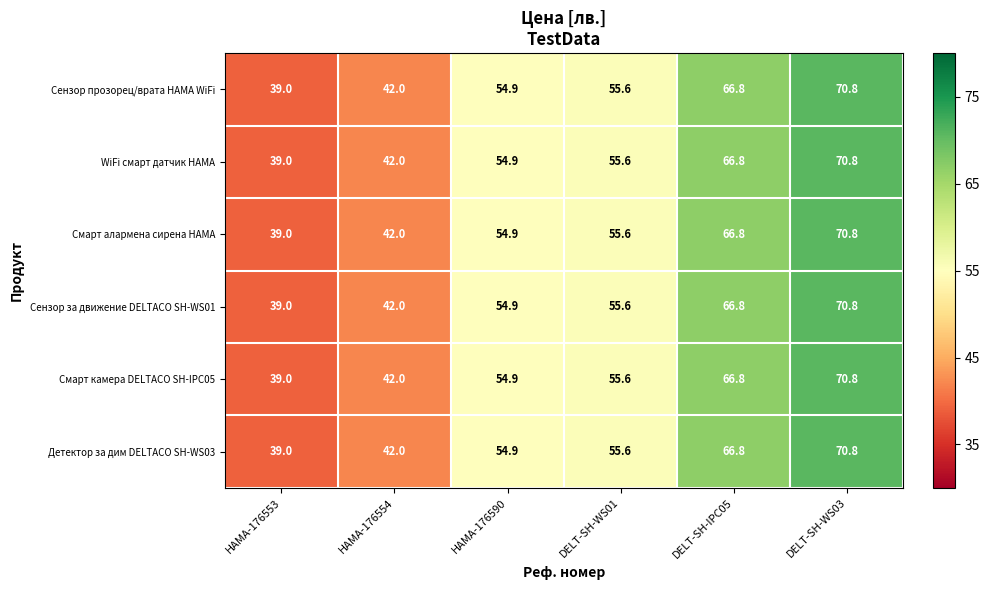

At which label does Смарт алармена сирена HAMA first exceed 55?

DELT-SH-WS01